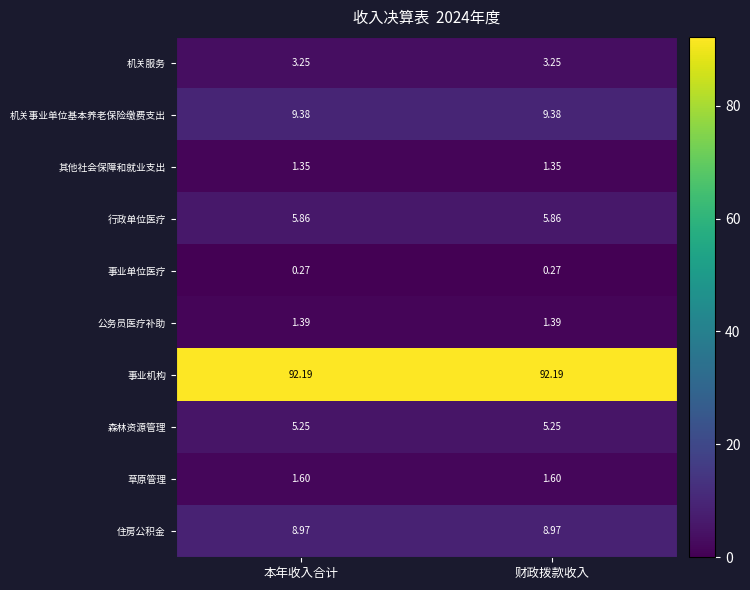

Which series has the largest total across all categories?

事业机构